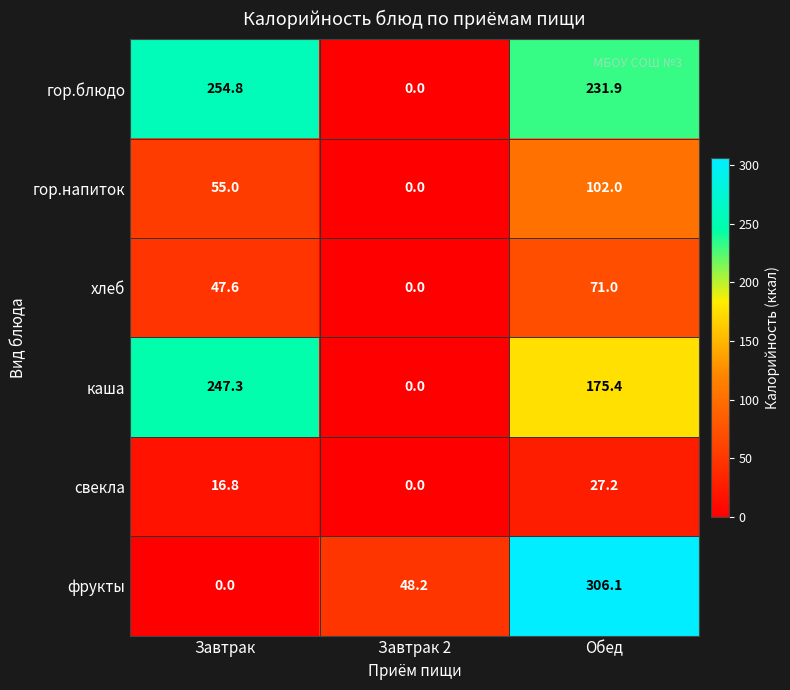

True or false: фрукты has a value of 483.1 at Обед.

False